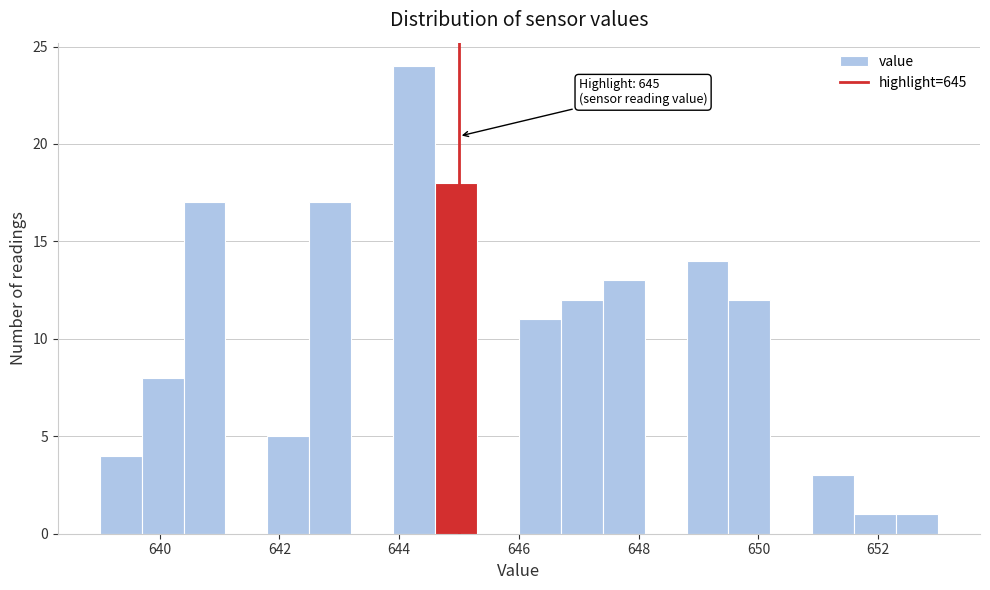

Read against the x-axis, roughly where is the centre of the tallest bar?

644.2